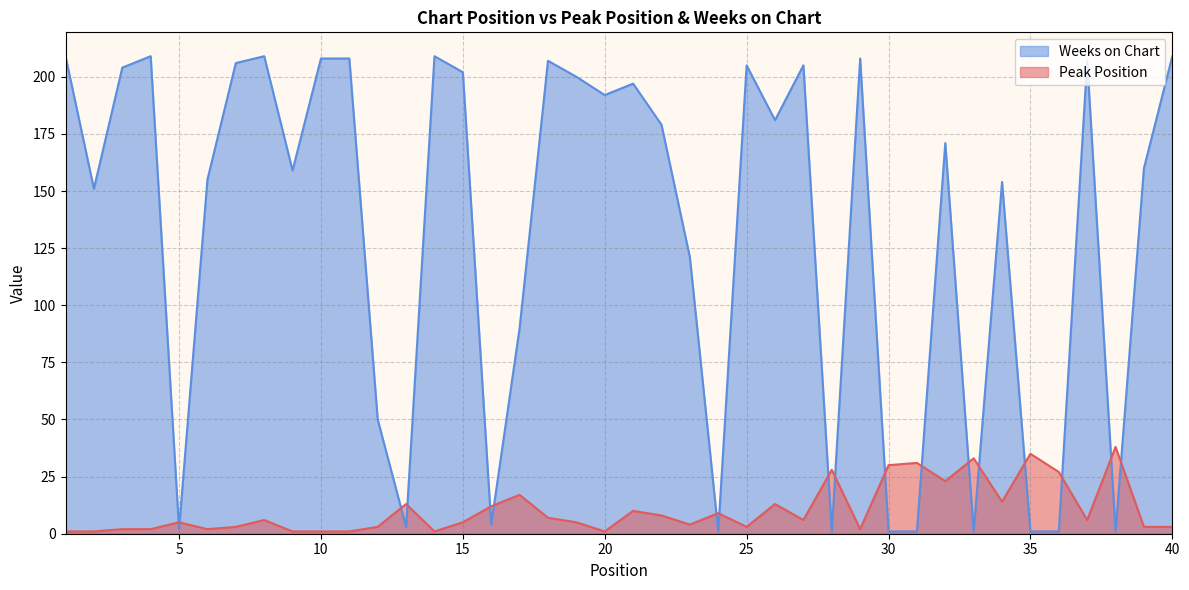

Between 38 and 29, which is larger?

38